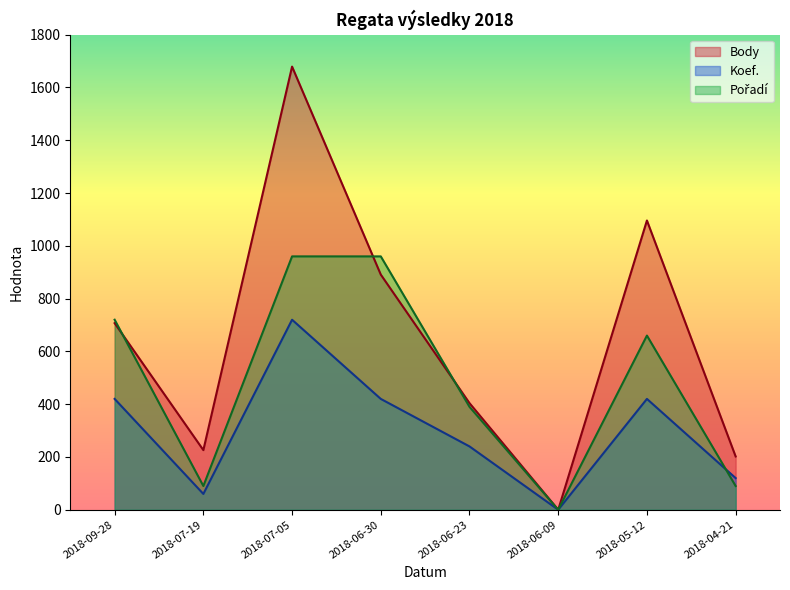

What is the sum of the Body values at 2018-07-19 and 2018-06-23?

630